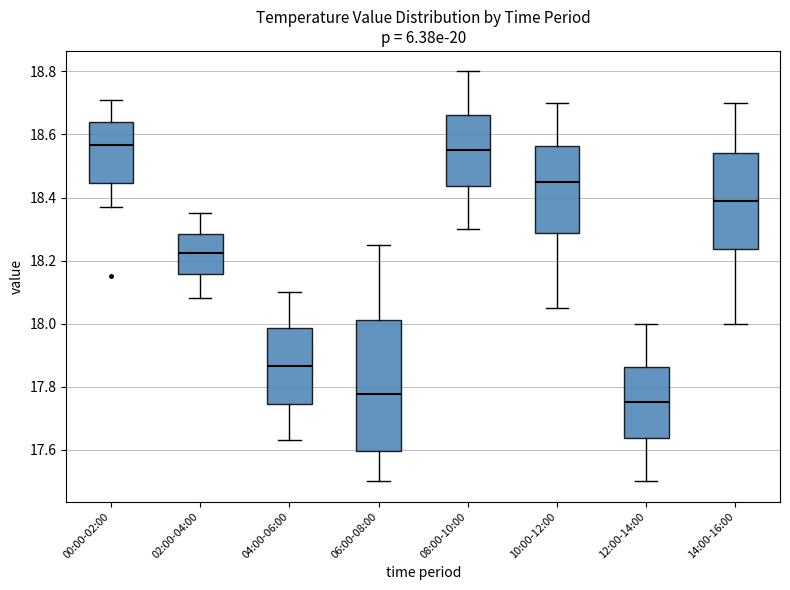

Where does the median line of the box for 10:00-12:00 sit on the y-axis? The values are not printed on the chart, so give them approximately, as read against the axis.

18.46